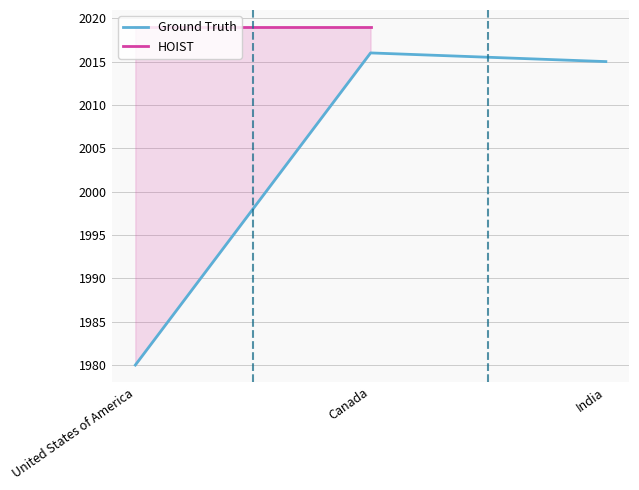

At United States of America, list the series in order from smallest to largest.

Ground Truth, HOIST